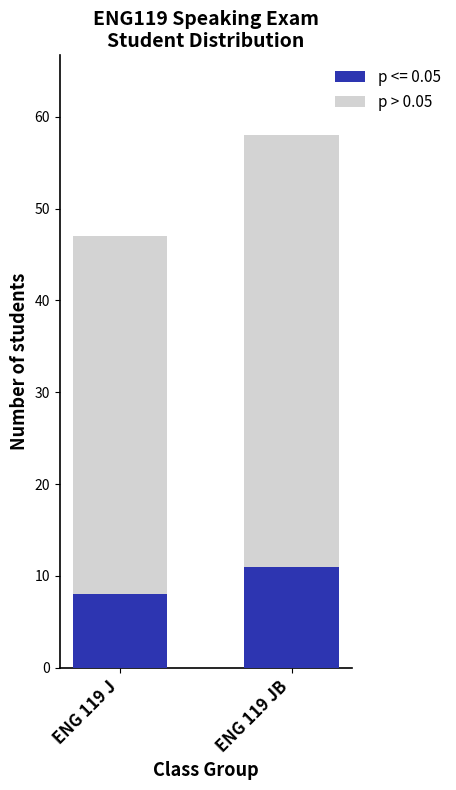

List the labels in order of p <= 0.05 value, smallest first.

ENG 119 J, ENG 119 JB